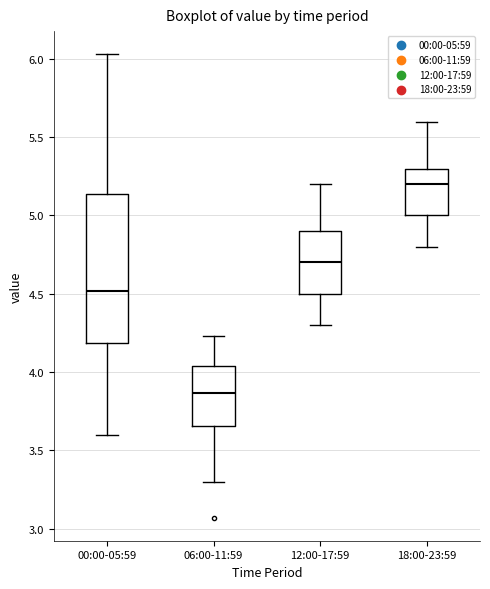

Which box is the tallest, from its lower edge to its upper edge?

00:00-05:59